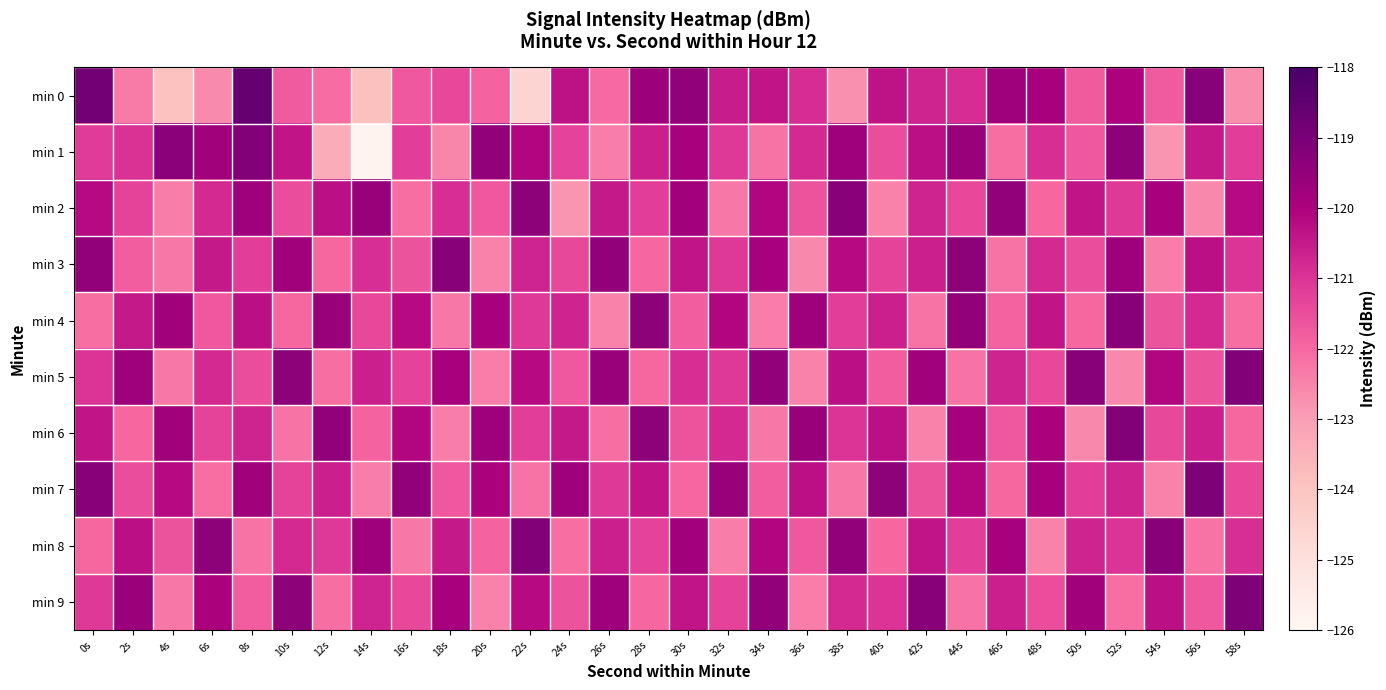

Between 30s and 8s, which is larger?

8s